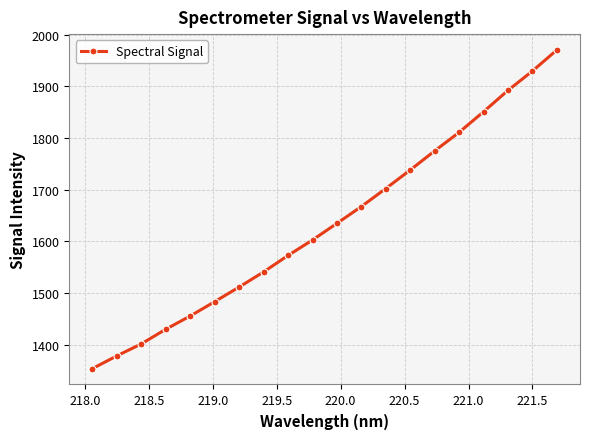

How many values exceed 1635?

10